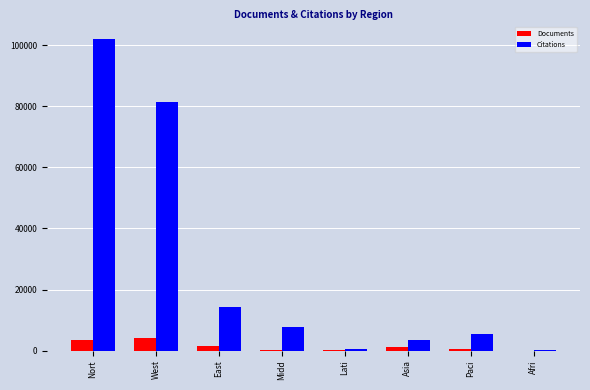

Where is Citations nearest to the value 51094?

West